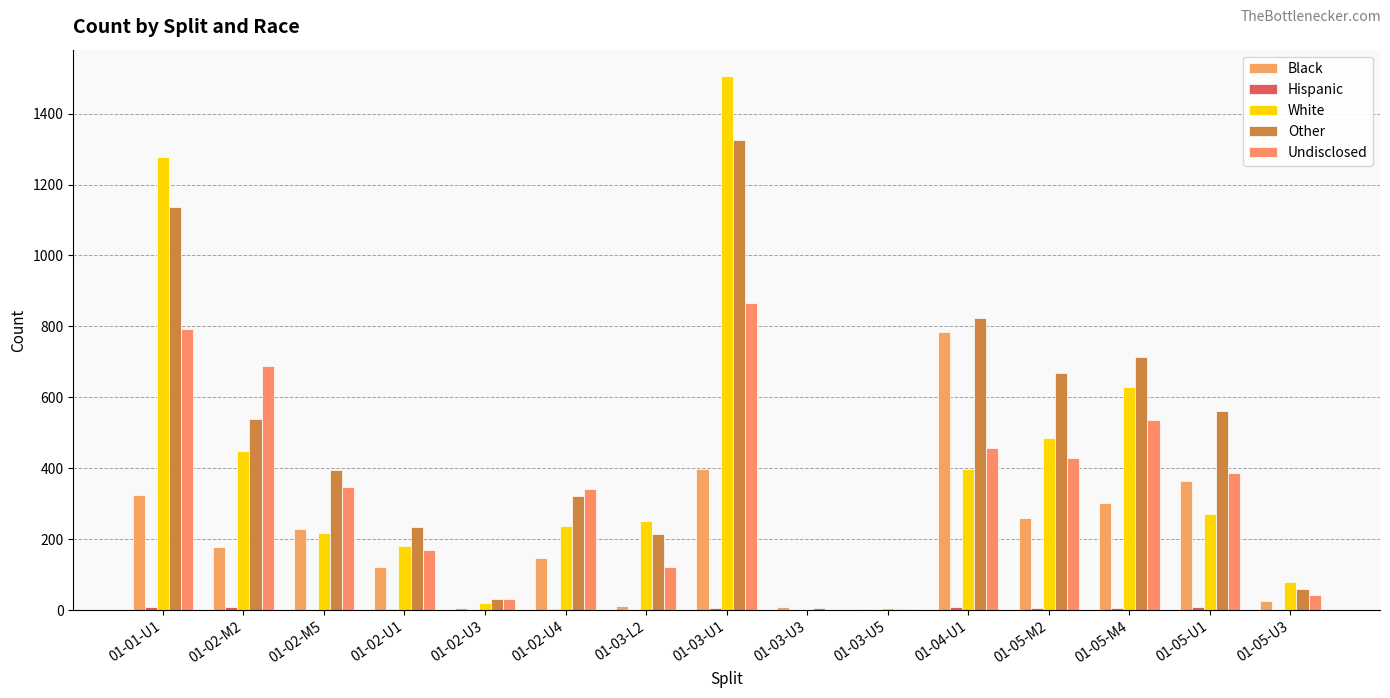

What is the difference between the Other values at 01-03-U3 and 01-05-U1?

555